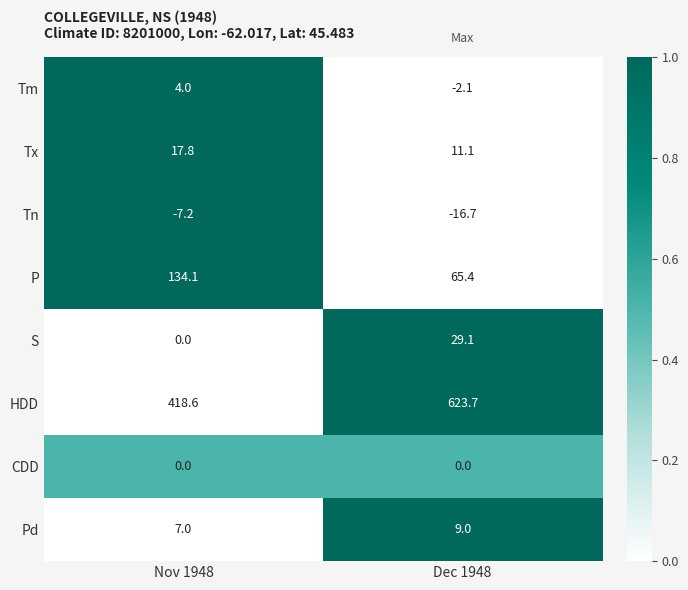

List the series in order of their peak value, lowest first.

Tn, CDD, Tm, Pd, Tx, S, P, HDD